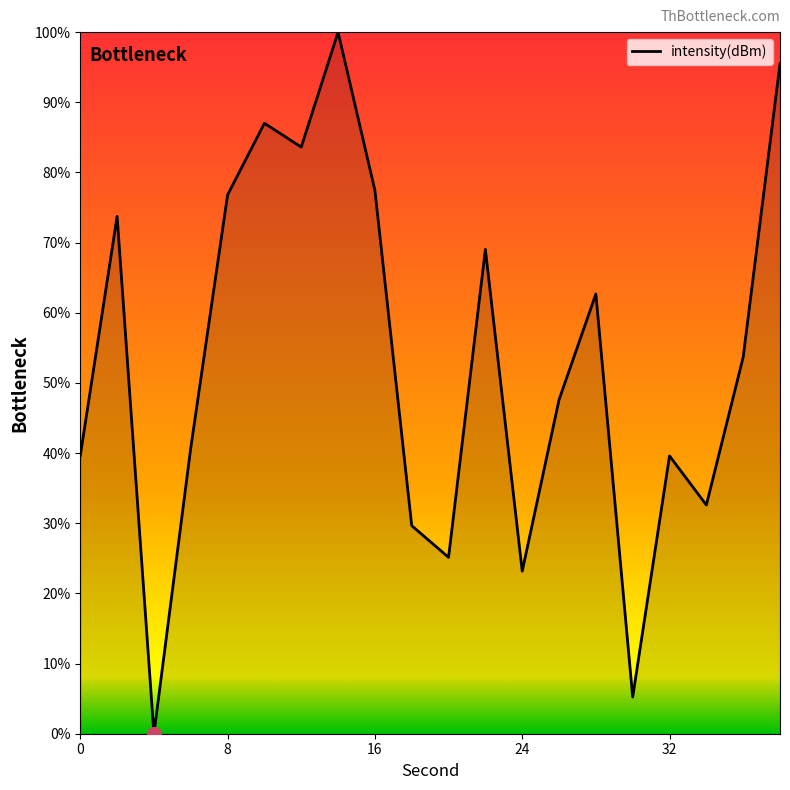

What is the difference between the maximum and minimum values?

100.0